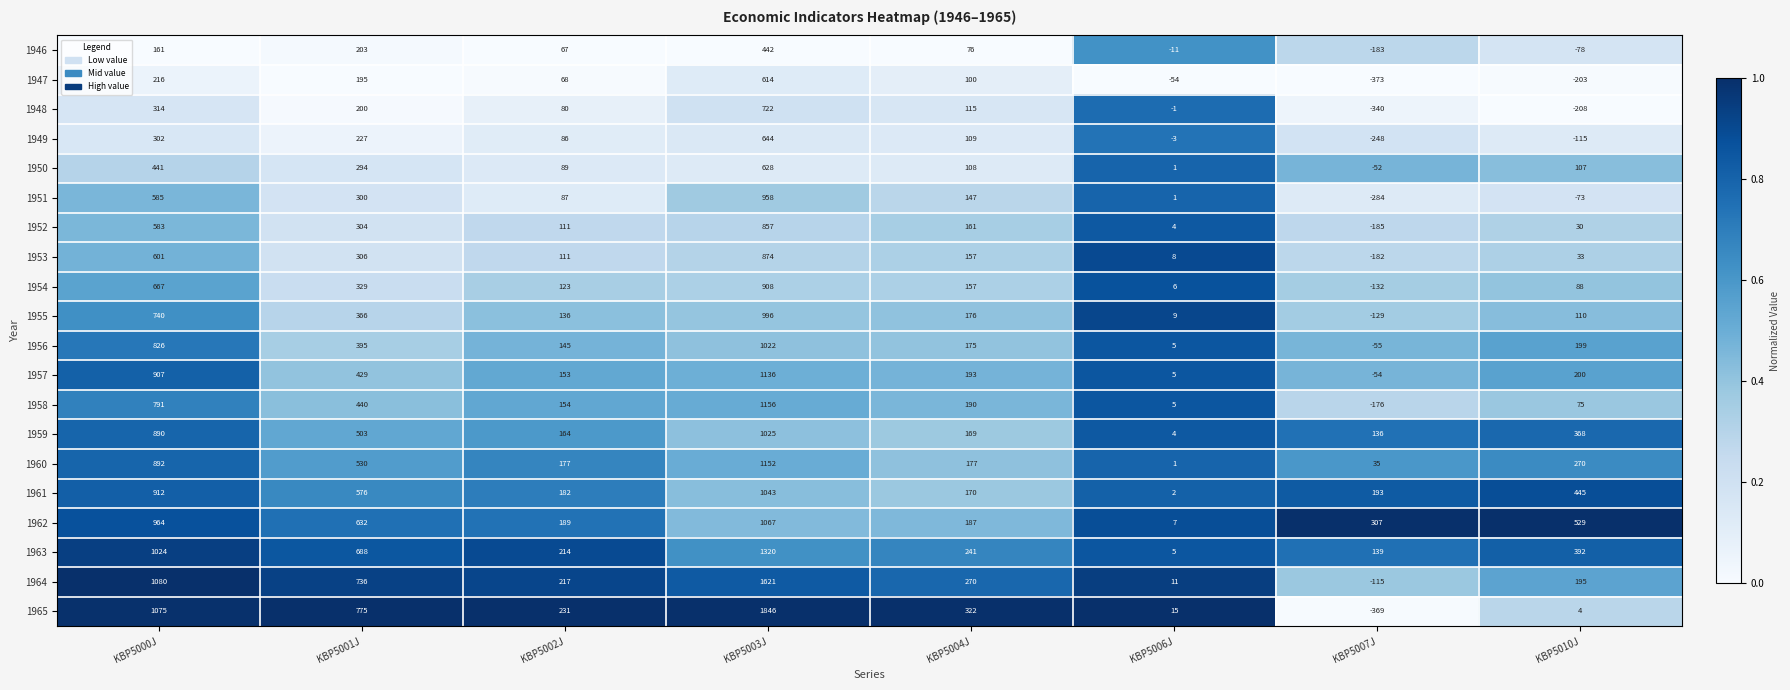

What is the difference between the maximum and minimum values in the 1949 series?

892